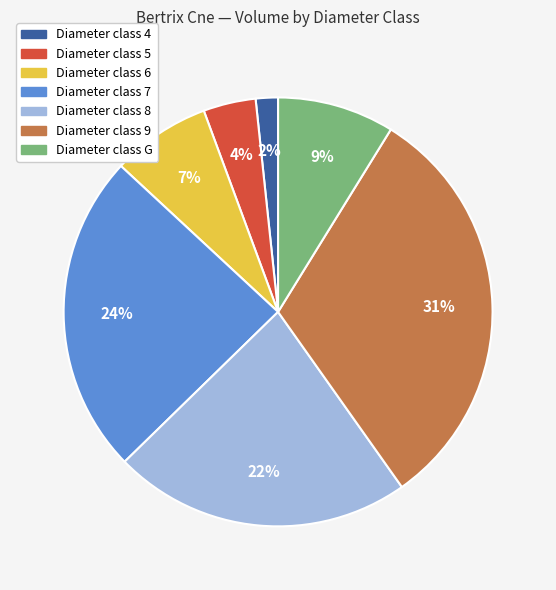

The Diameter class 9 slice represents 45% of the pie. True or false?

False